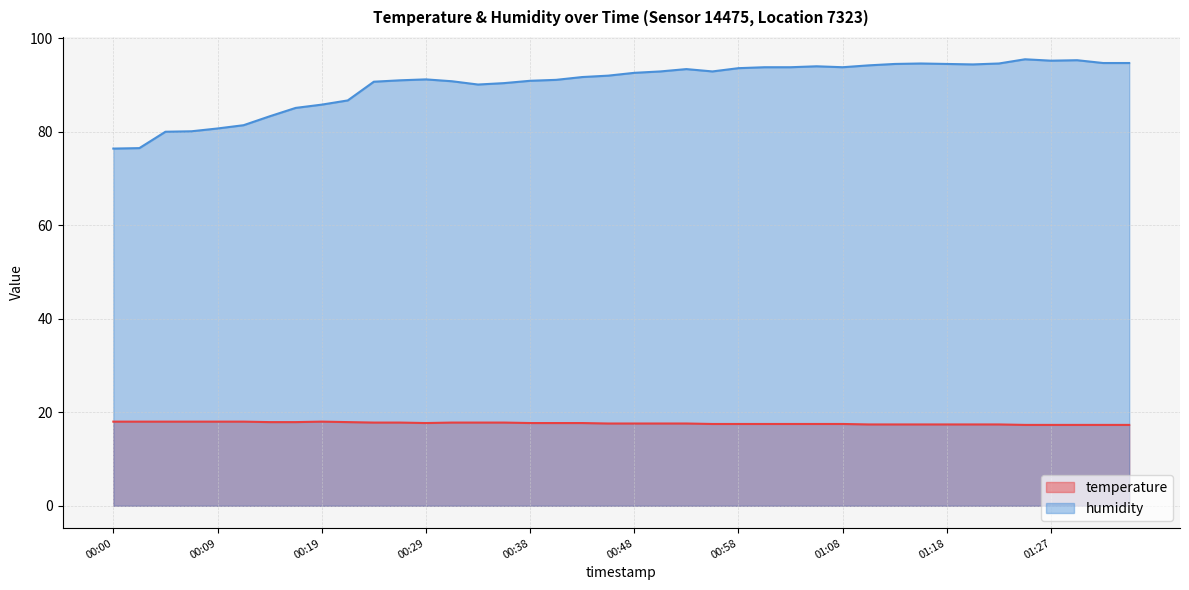

Does the chart have visible grid lines?

Yes